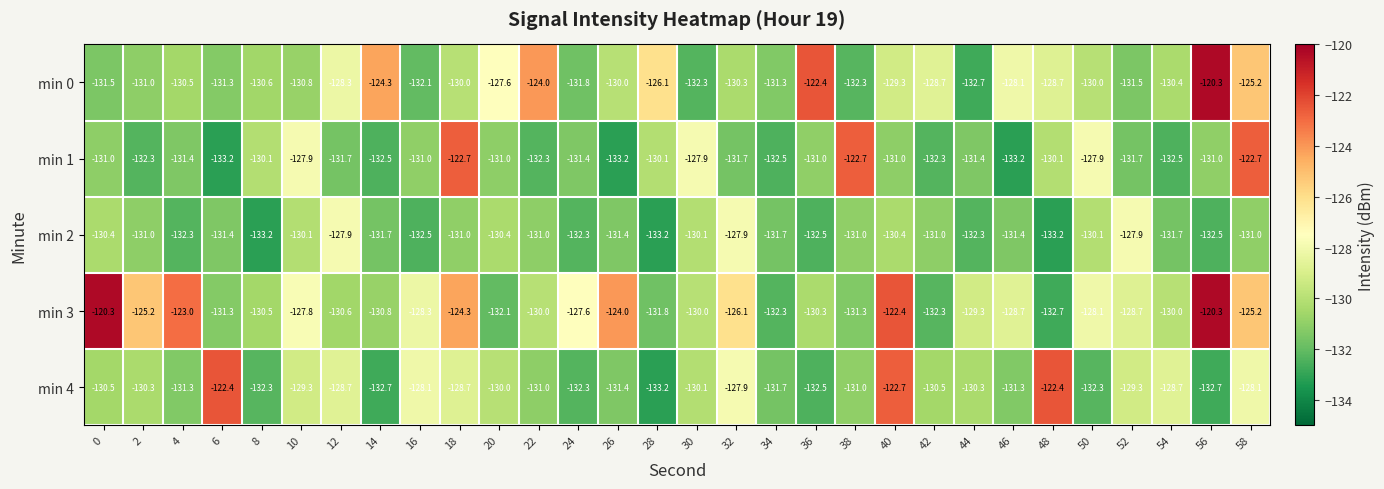

What is the difference between the maximum and minimum values in the min 1 series?

10.5